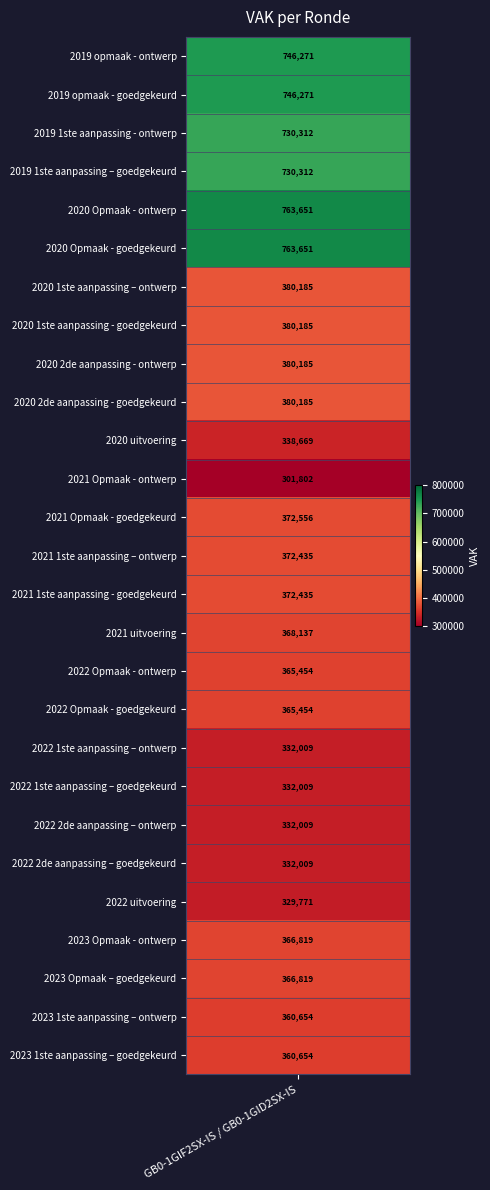

The value at 2020 2de aanpassing - goedgekeurd is 380185. True or false?

True